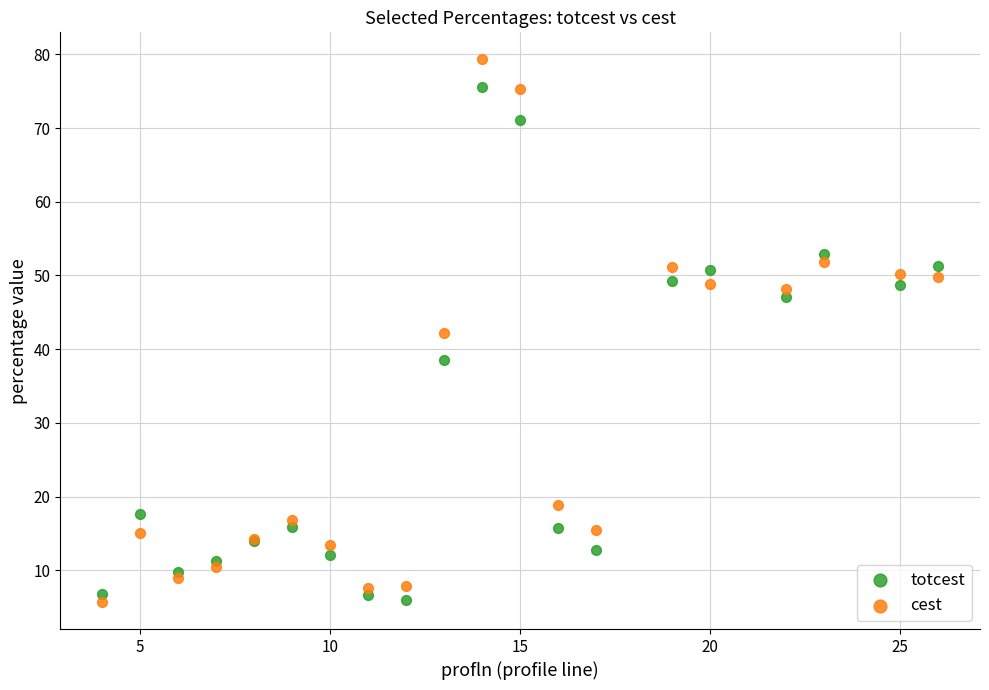

What are all the series names shown in the legend?

totcest, cest